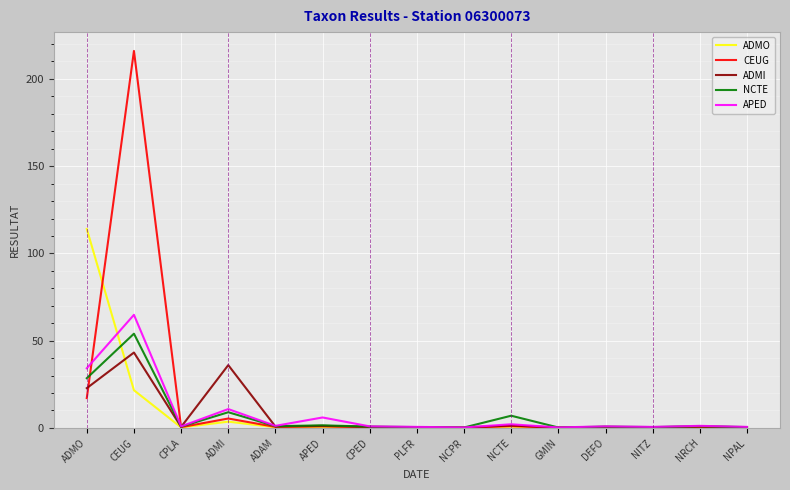

What is the difference between the highest and lowest values at ADAM?

0.8